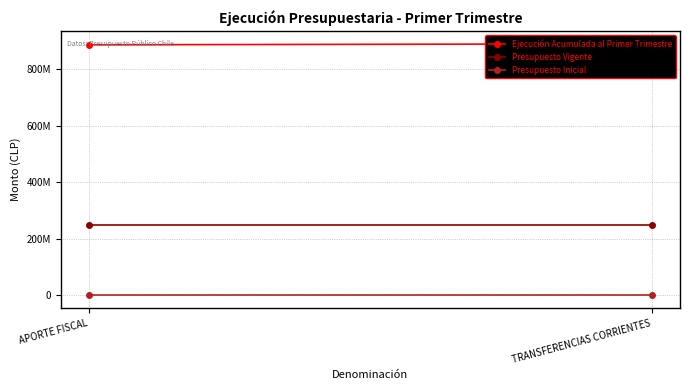

What is the label of the 1st point from the left?

APORTE FISCAL